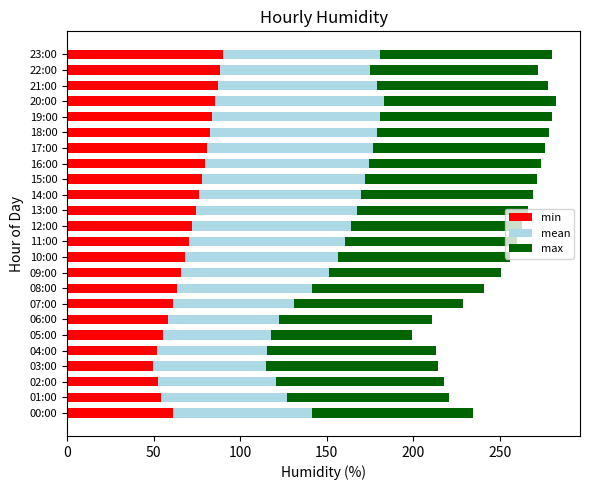

The min series shows 82.5 at 18:00. True or false?

True